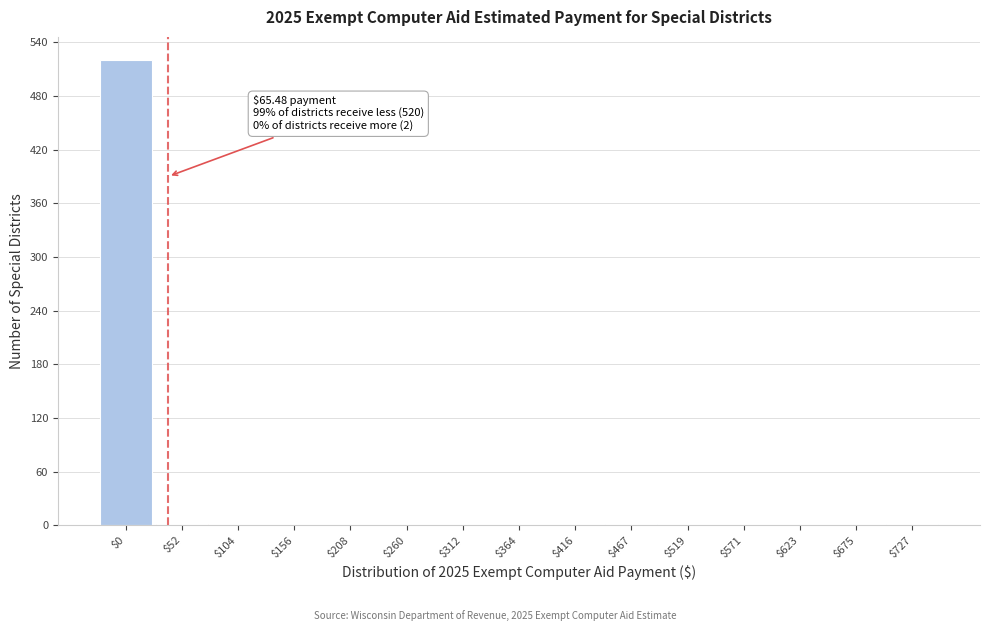

The chart shows a value of 1 at $52. True or false?

True